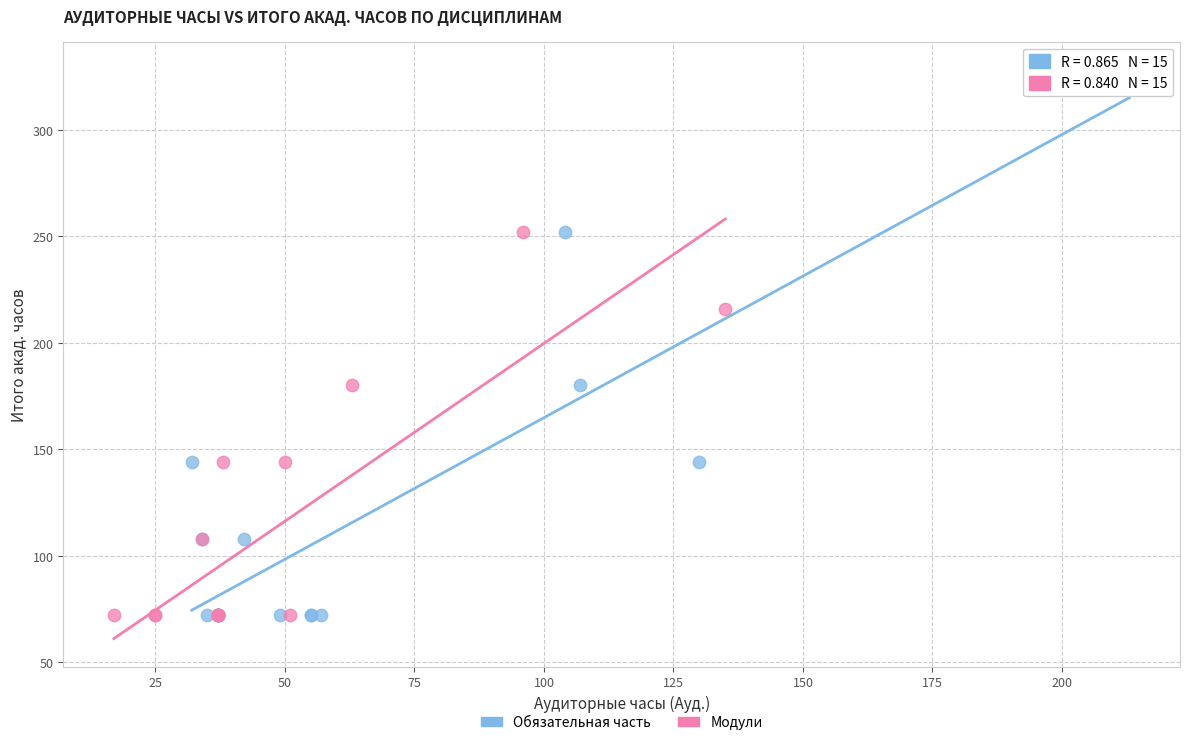

Which series has the widest spread of Y values?

Обязательная часть